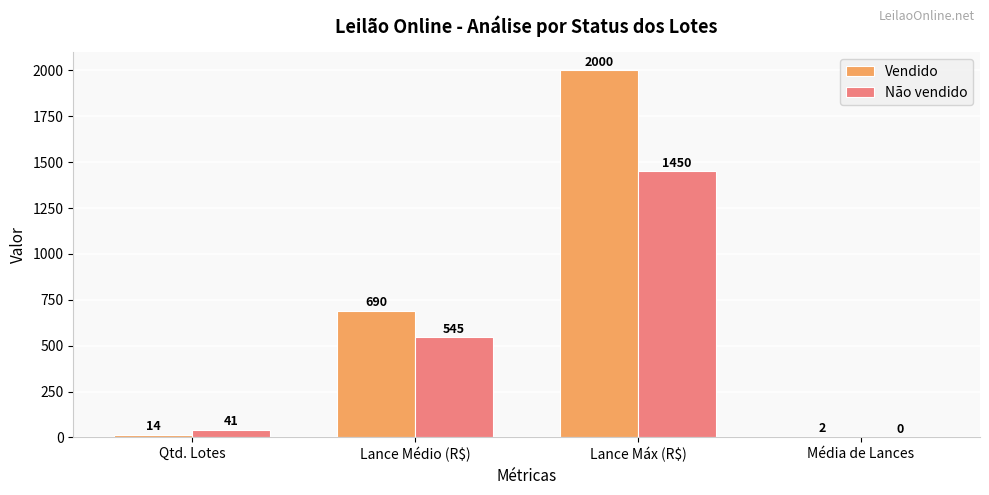

What is the spread (max minus min) of values at Qtd. Lotes?

27